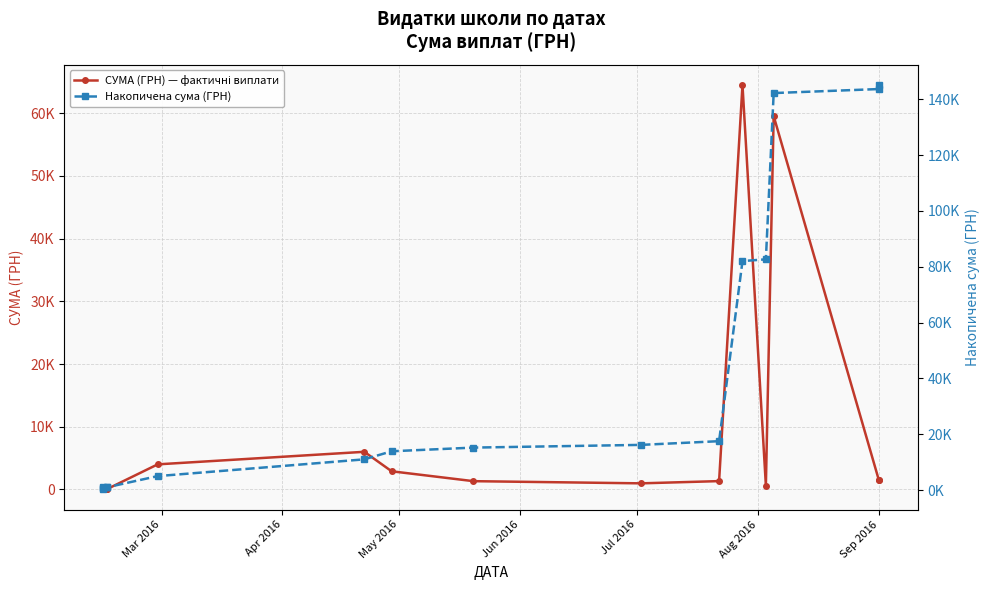

True or false: СУМА (ГРН) — фактичні виплати and Накопичена сума (ГРН) intersect in this chart.

False